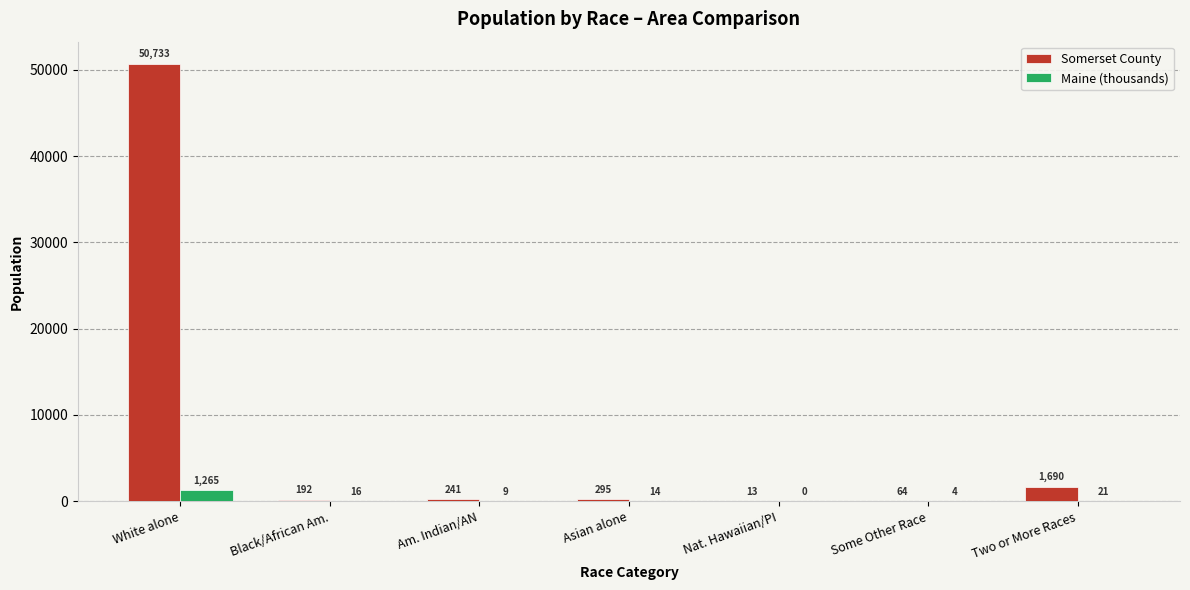

What is the highest value of the Somerset County series?

50733.0